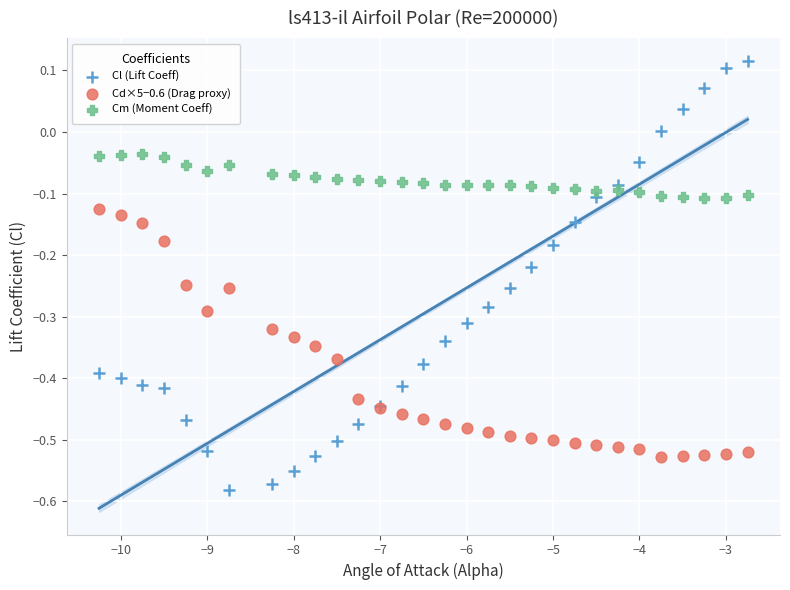

What is the X range (max minus min) for the scatter plot?

7.5